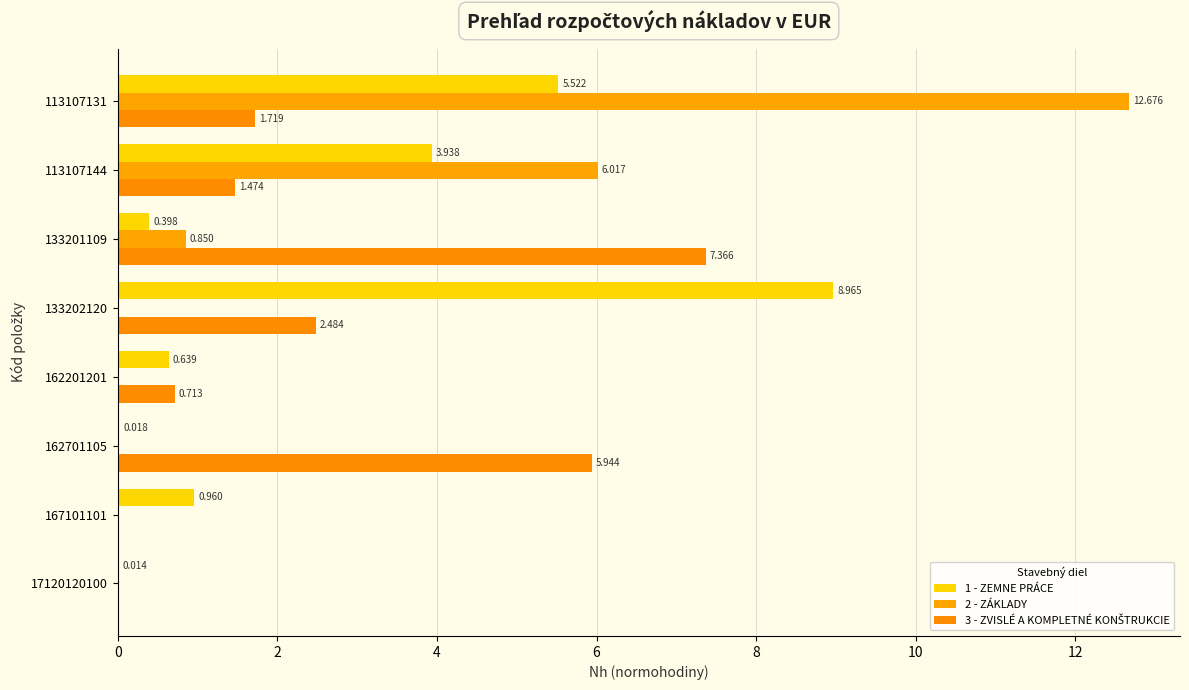

What is the highest value of the 3 - ZVISLÉ A KOMPLETNÉ KONŠTRUKCIE series?

7.4